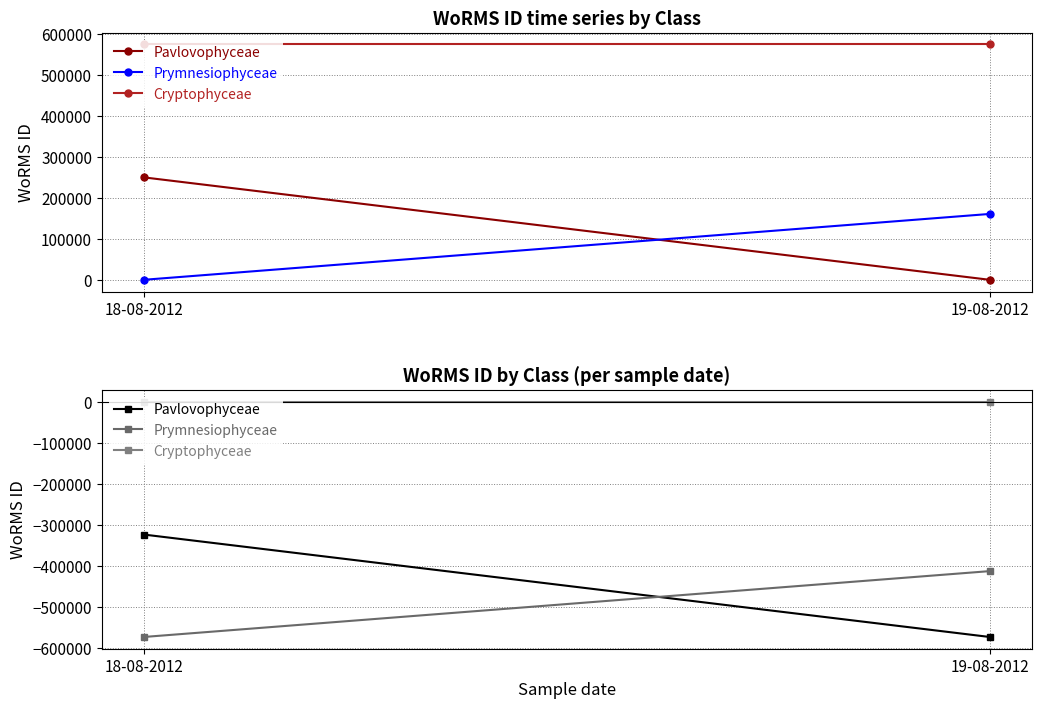

What are all the series names shown in the legend?

Pavlovophyceae, Prymnesiophyceae, Cryptophyceae